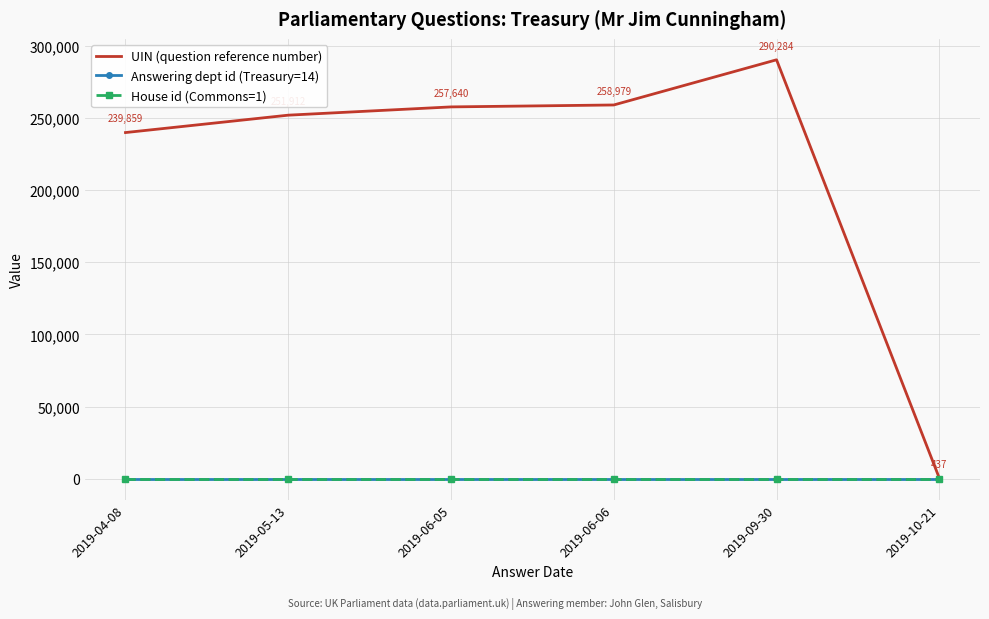

Reading left to right, list all the values displayed in this chart.

UIN (question reference number): 2019-04-08=239859	2019-05-13=251912	2019-06-05=257640	2019-06-06=258979	2019-09-30=290284	2019-10-21=437
Answering dept id (Treasury=14): 2019-04-08=14	2019-05-13=14	2019-06-05=14	2019-06-06=14	2019-09-30=14	2019-10-21=14
House id (Commons=1): 2019-04-08=1	2019-05-13=1	2019-06-05=1	2019-06-06=1	2019-09-30=1	2019-10-21=1